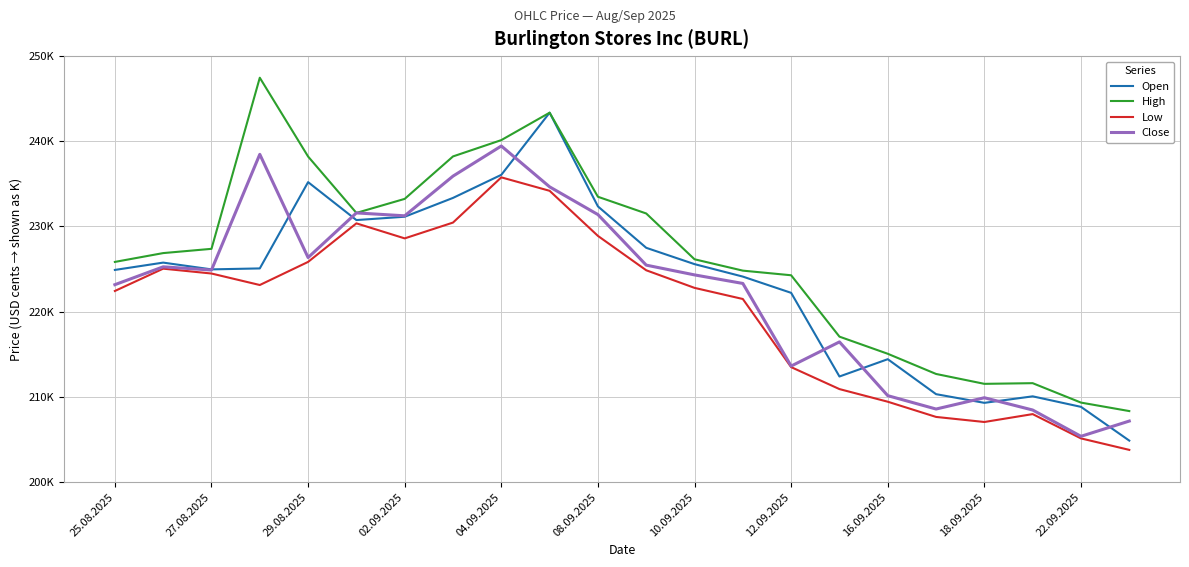

What are all the series names shown in the legend?

Open, High, Low, Close